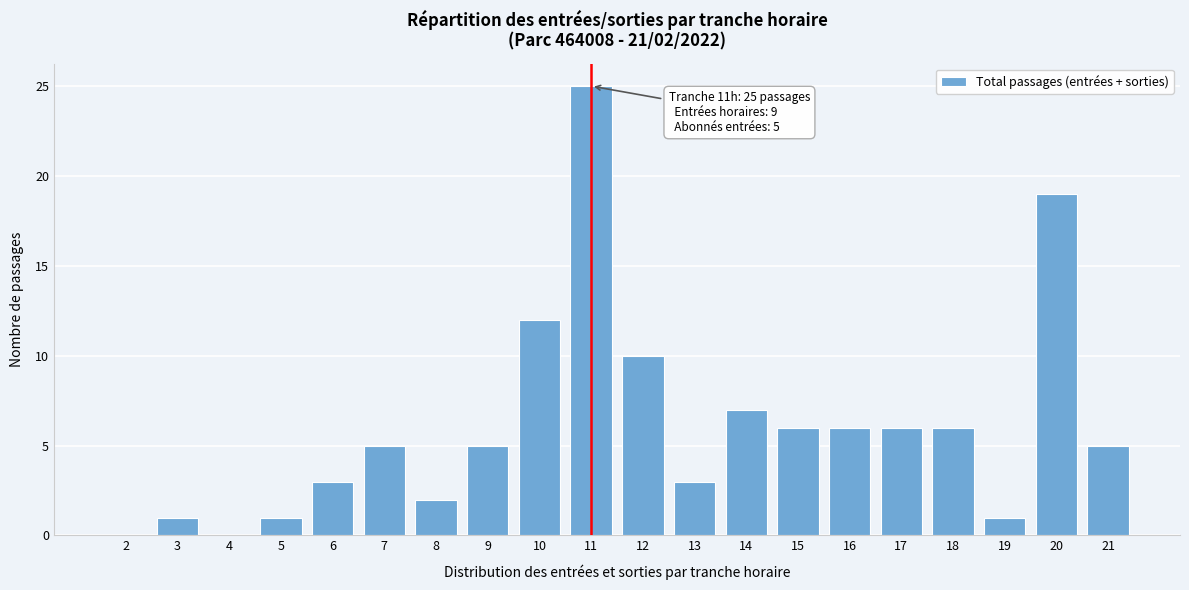

Reading left to right, what are all the values shown in this chart?

2=0	3=1	4=0	5=1	6=3	7=5	8=2	9=5	10=12	11=25	12=10	13=3	14=7	15=6	16=6	17=6	18=6	19=1	20=19	21=5